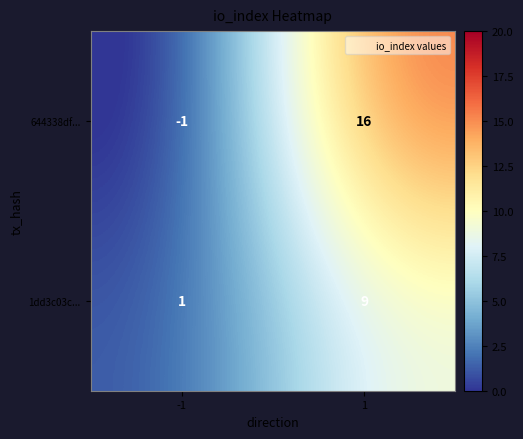

What is the difference between the highest and lowest values at 1?

7